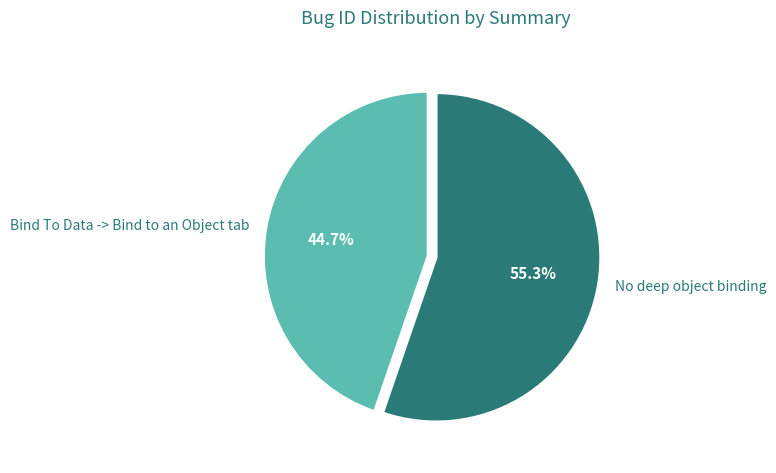

What portion of the pie excludes Bind To Data -> Bind to an Object tab?

55.3%